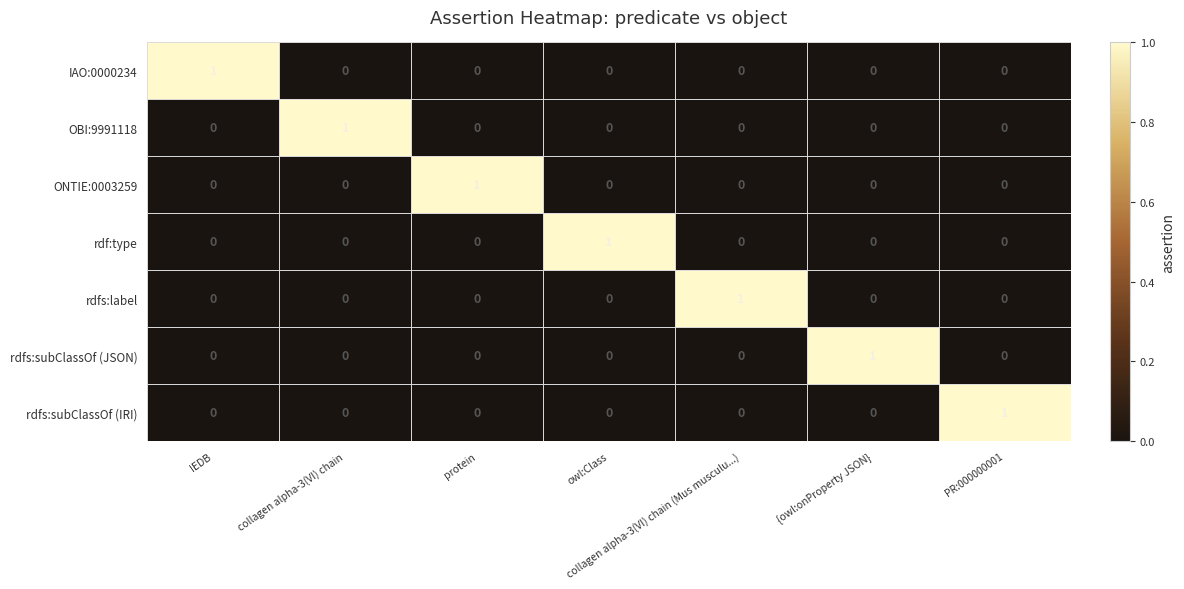

The value of ONTIE:0003259 at owl:Class is 0. True or false?

True